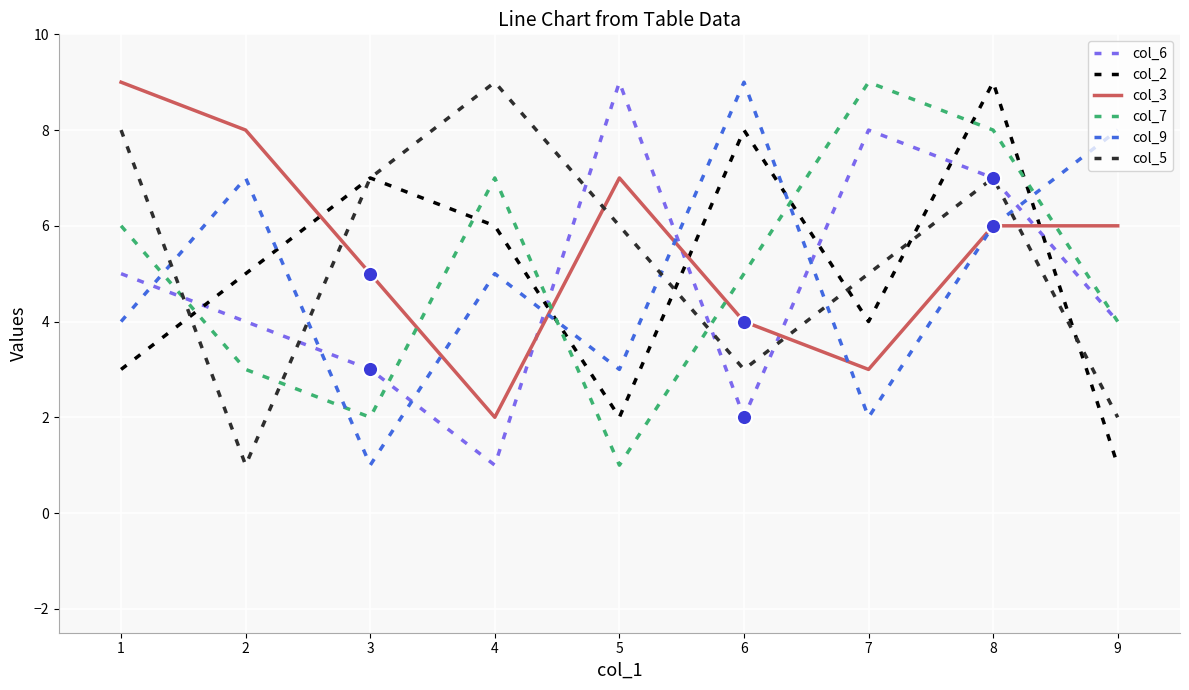

Is the value of col_5 at 2 greater than the value of col_7 at 6?

No